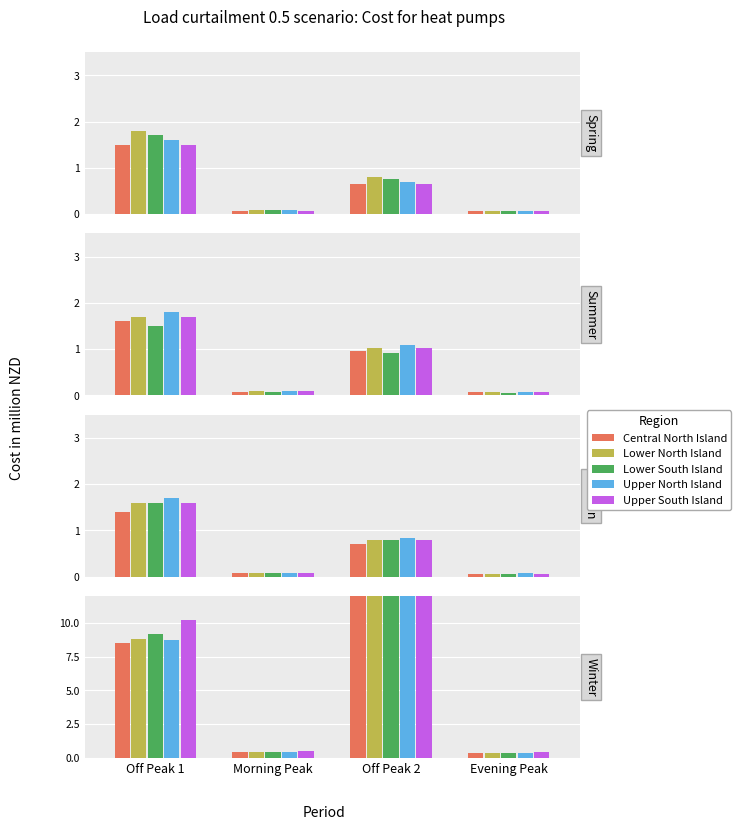

What value does the Upper South Island series have at Off Peak 2?

19.6